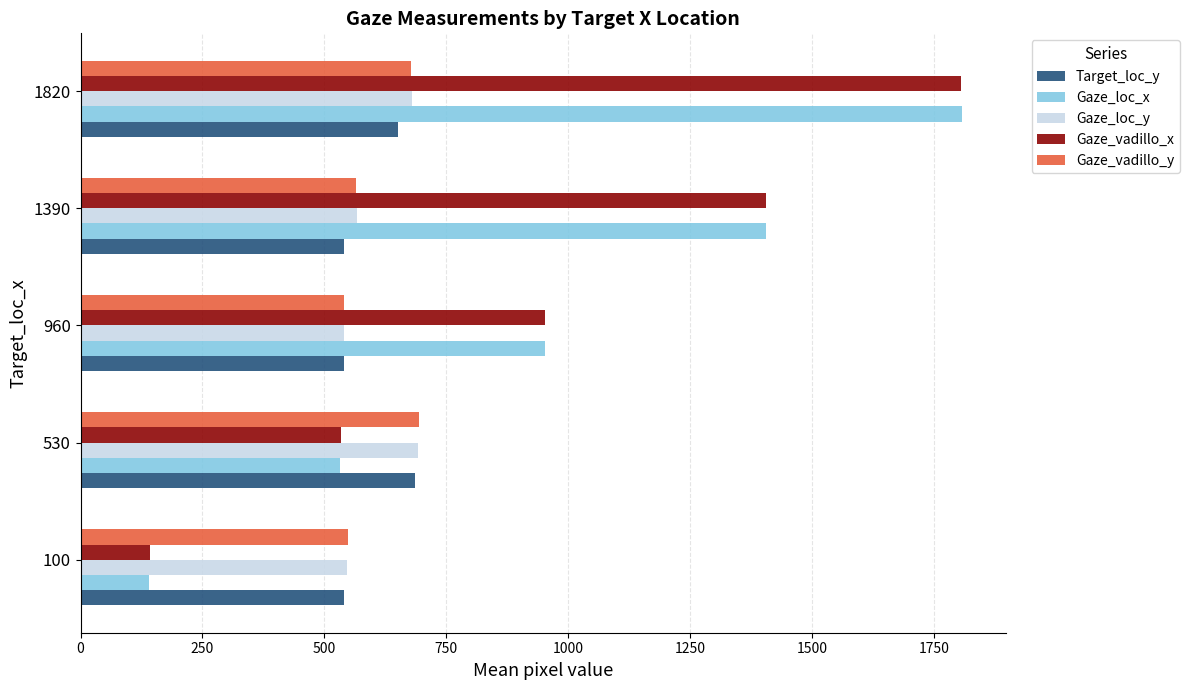

What is the average value of the Target_loc_y series?

591.3